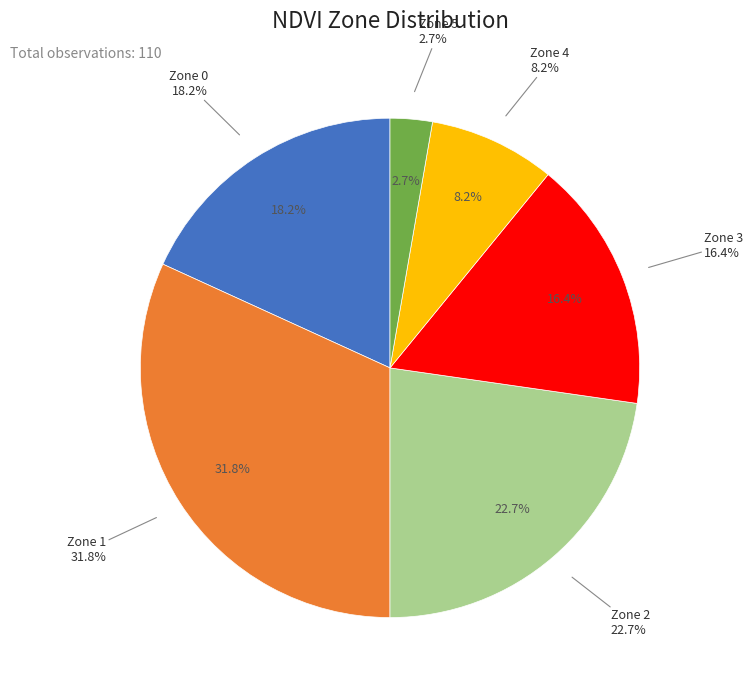

Do Zone 2 and Zone 4 together represent more than half of the pie?

No